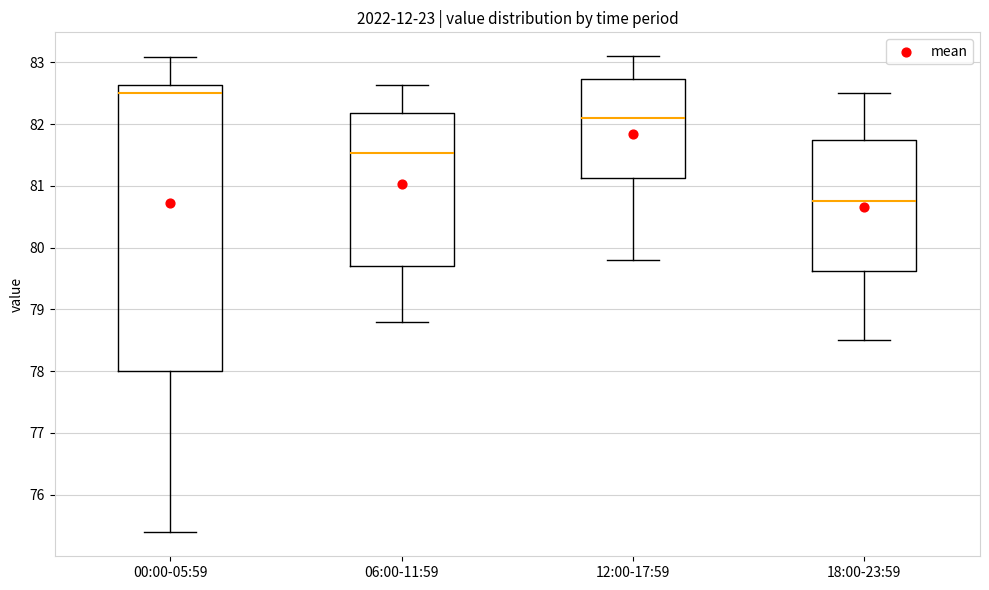

Reading left to right, transcribe this box plot: for each box, give where its median line is, the range the box spans, and where its two whiskers end, as read against the y-axis. The values are not printed on the chart, so give them approximately, as read against the axis.

00:00-05:59: median 82.5, box 78.0 to 82.6, whiskers 75.4 to 83.1
06:00-11:59: median 81.5, box 79.7 to 82.2, whiskers 78.8 to 82.6
12:00-17:59: median 82.1, box 81.1 to 82.7, whiskers 79.8 to 83.1
18:00-23:59: median 80.8, box 79.6 to 81.8, whiskers 78.5 to 82.5